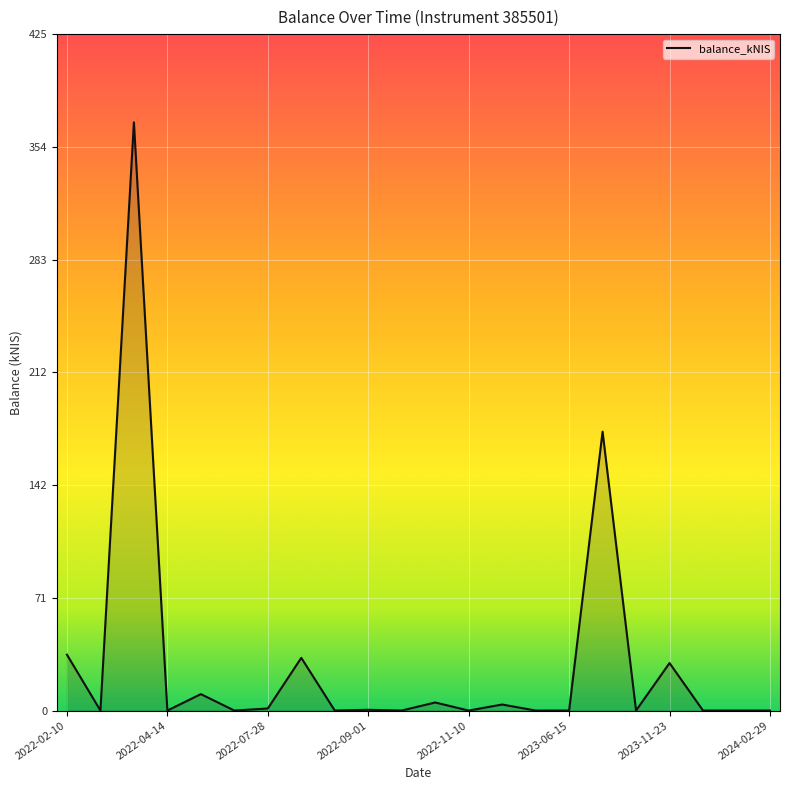

What is the greatest value displayed?

369.5